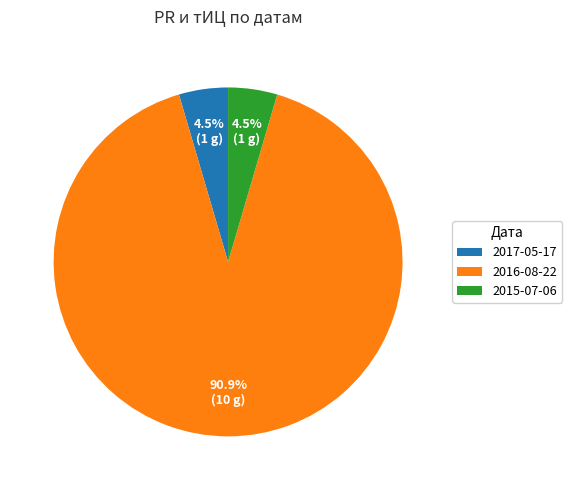

How many slices are in this pie chart?

3